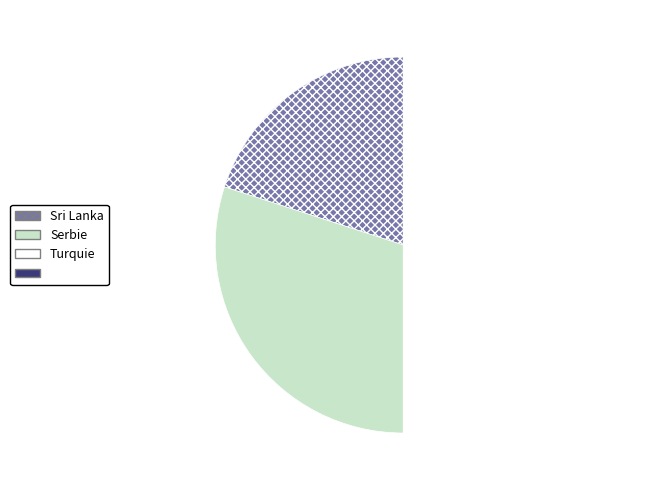

How many segments does this pie chart have?

3